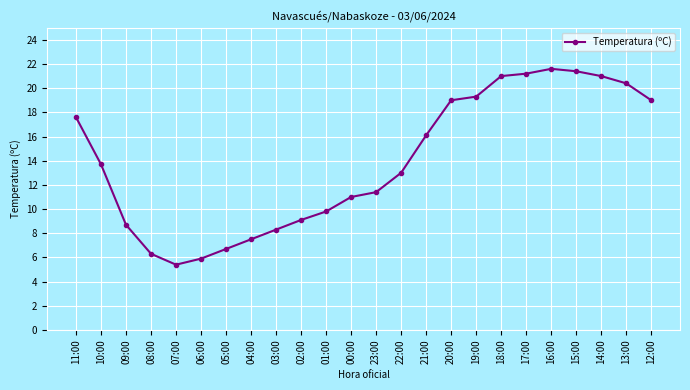

The chart shows a value of 3.1 at 07:00. True or false?

False